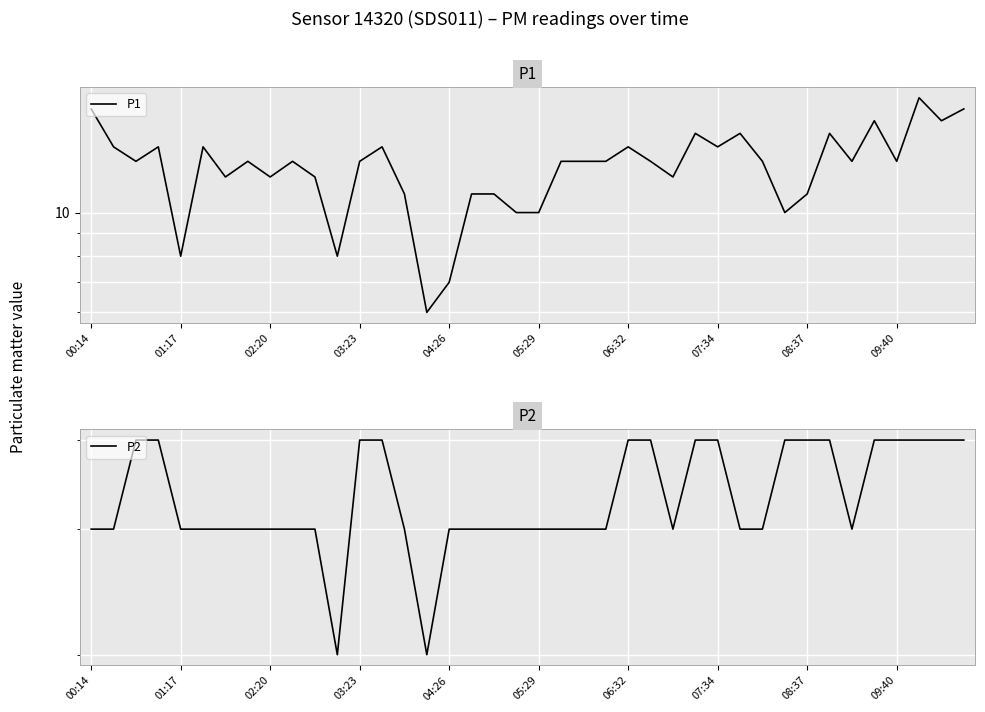

Which series has the largest total across all categories?

P1